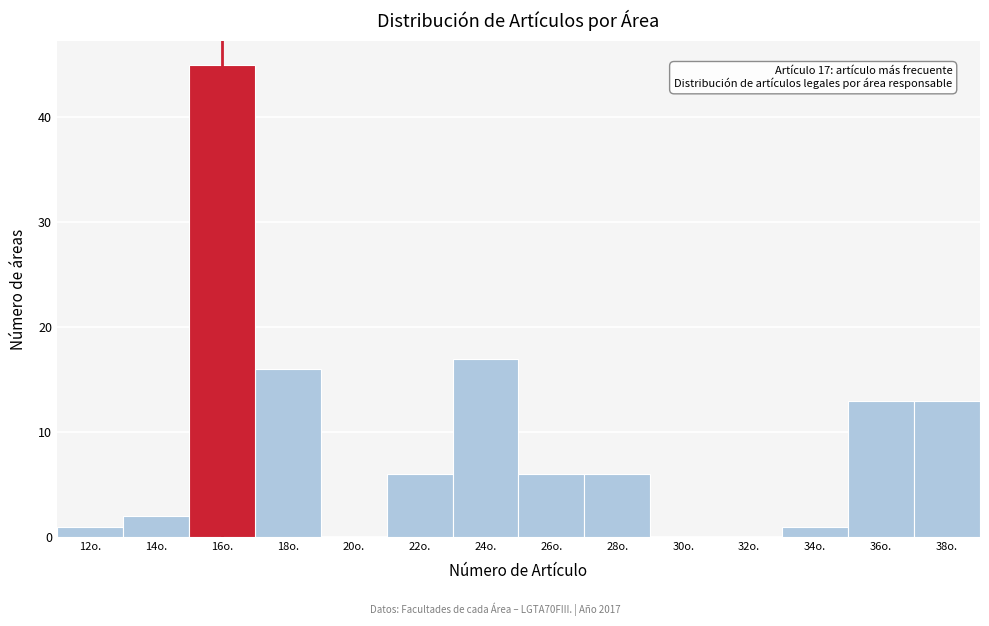

Reading left to right, extract all data points from this chart.

12o.=1	14o.=2	16o.=45	18o.=16	20o.=0	22o.=6	24o.=17	26o.=6	28o.=6	30o.=0	32o.=0	34o.=1	36o.=13	38o.=13